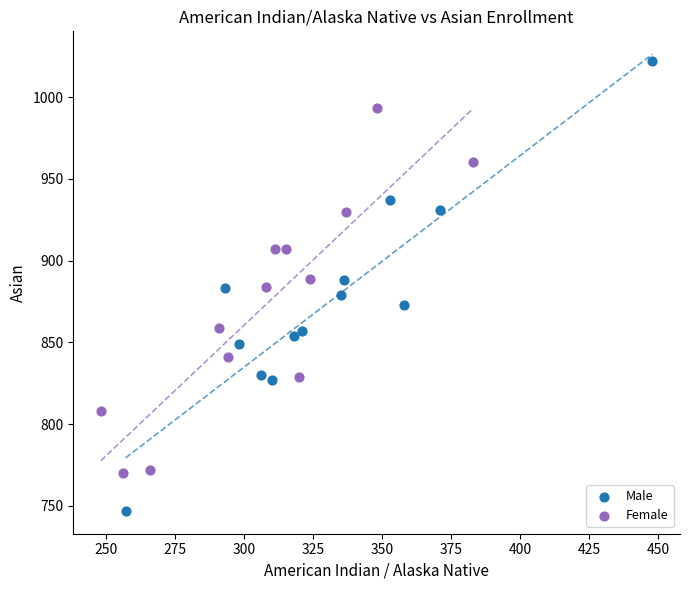

Which series has the largest Y range (max minus min)?

Male